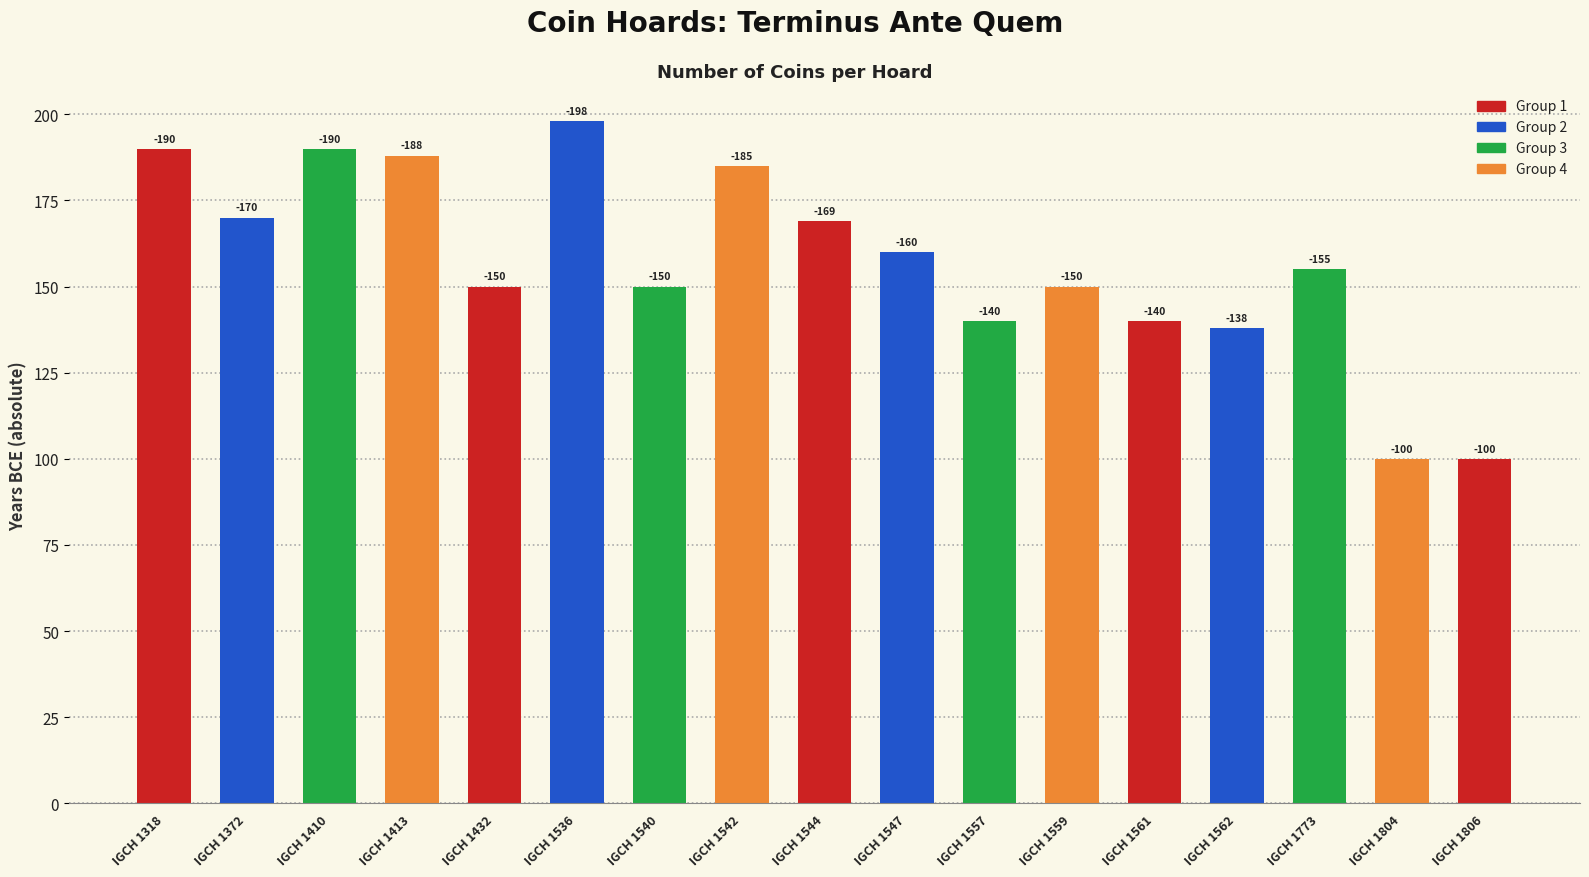

Where is the data nearest to the value 149?

IGCH 1432